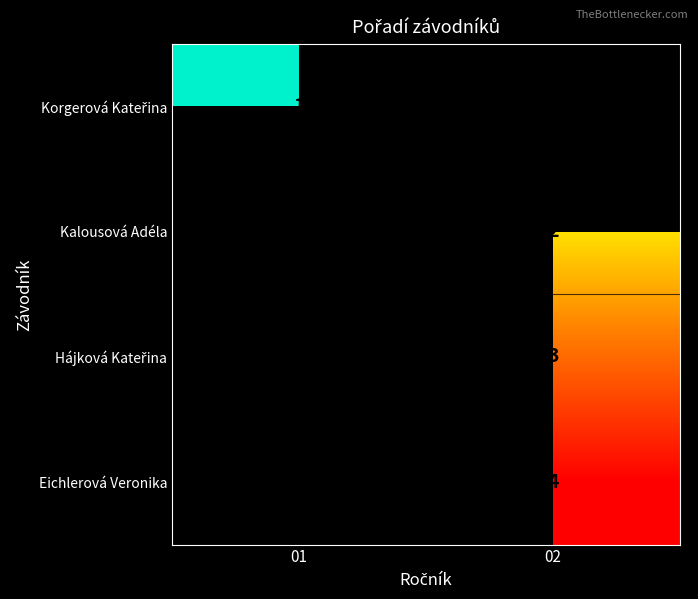

Is it true that Kalousová Adéla equals 3 at 02?

False